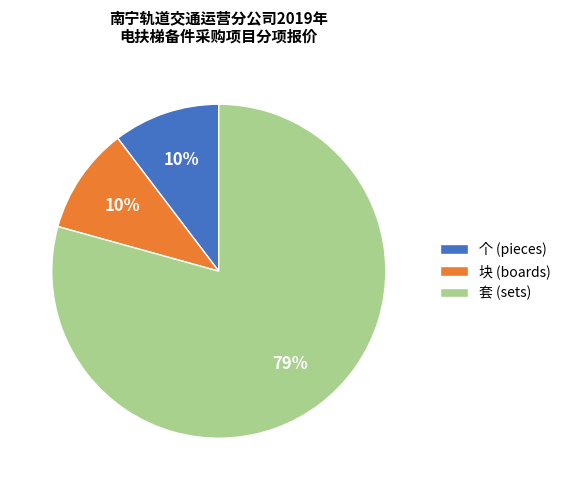

Between 块 (boards) and 套 (sets), which is larger?

套 (sets)